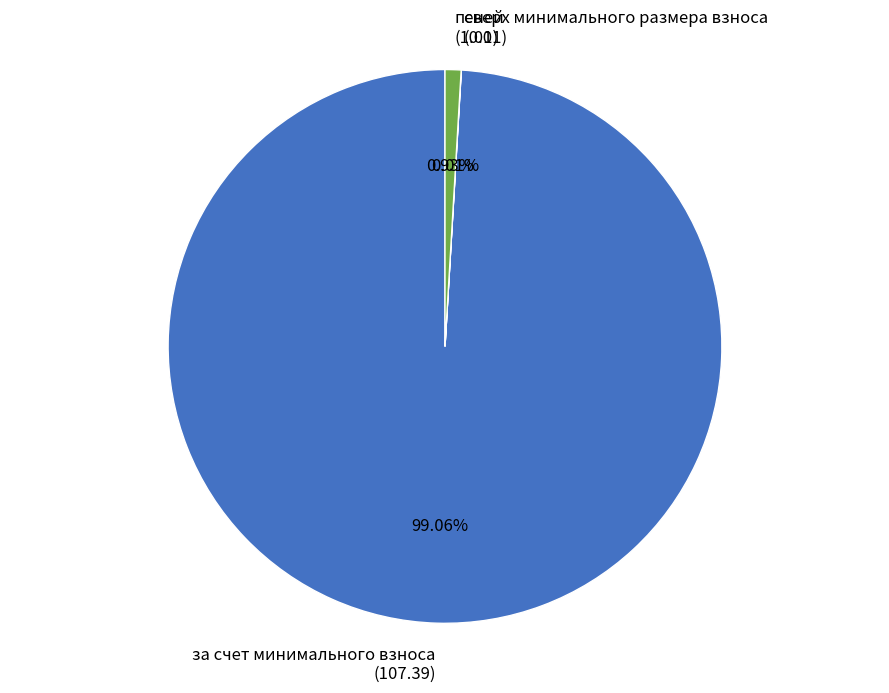

Which category has the biggest portion of the pie?

за счет минимального взноса